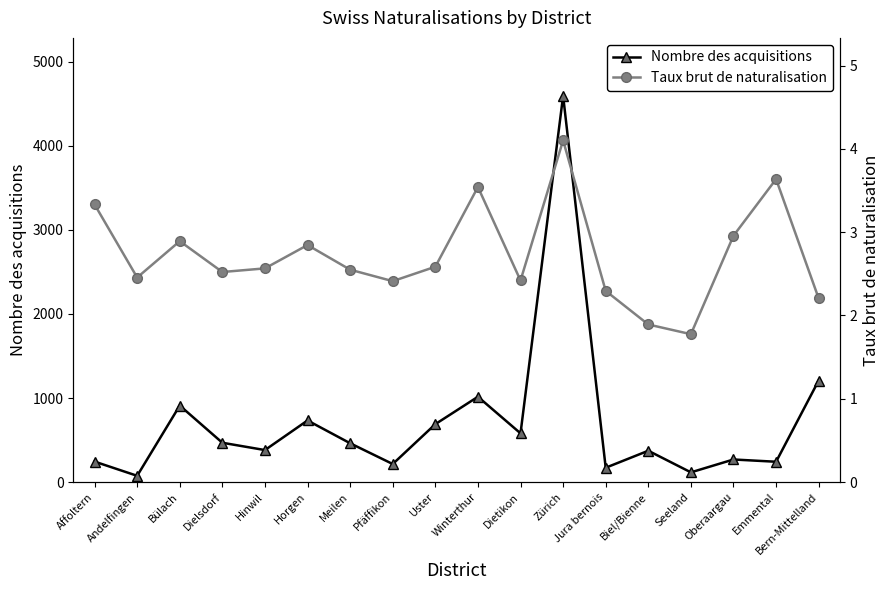

Reading left to right, extract all data points from this chart.

Nombre des acquisitions: 244.0	75.0	910.0	468.0	381.0	733.0	462.0	215.0	689.0	1015.0	580.0	4593.0	171.0	373.0	116.0	269.0	242.0	1208.0
Taux brut de naturalisation: 3.3	2.5	2.9	2.5	2.6	2.8	2.5	2.4	2.6	3.5	2.4	4.1	2.3	1.9	1.8	3.0	3.6	2.2